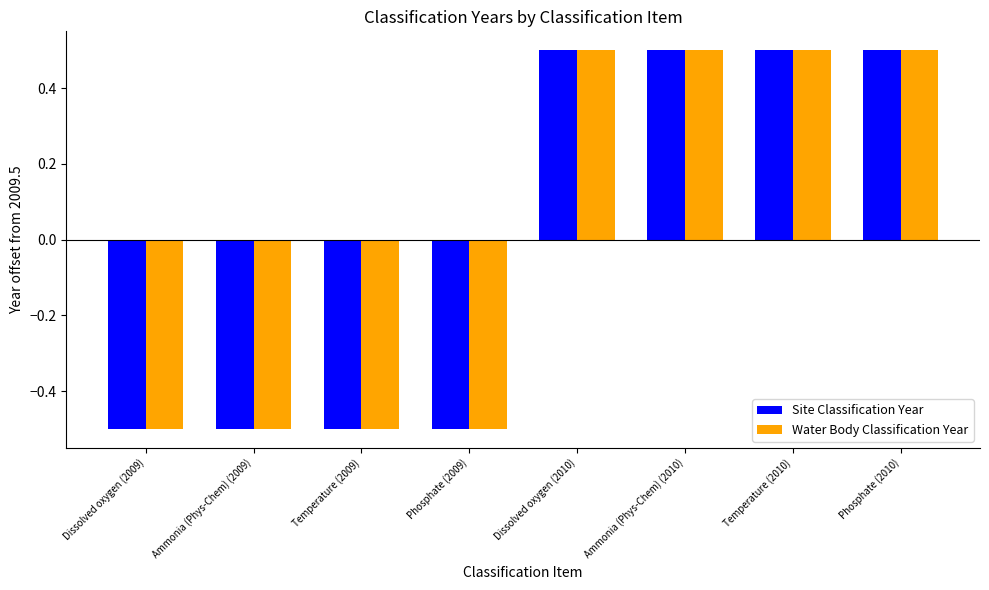

What position from the left is Phosphate (2010)?

8